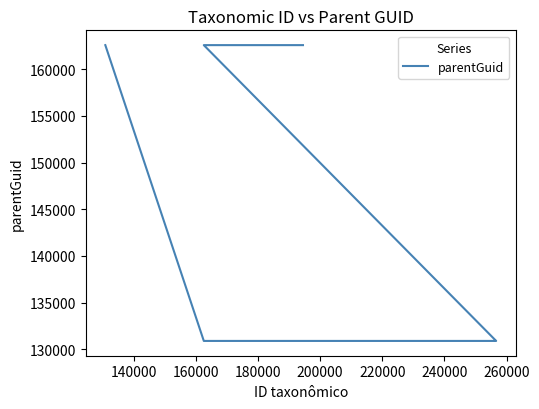

True or false: there are more than 1 points higher than both neighbors.

False